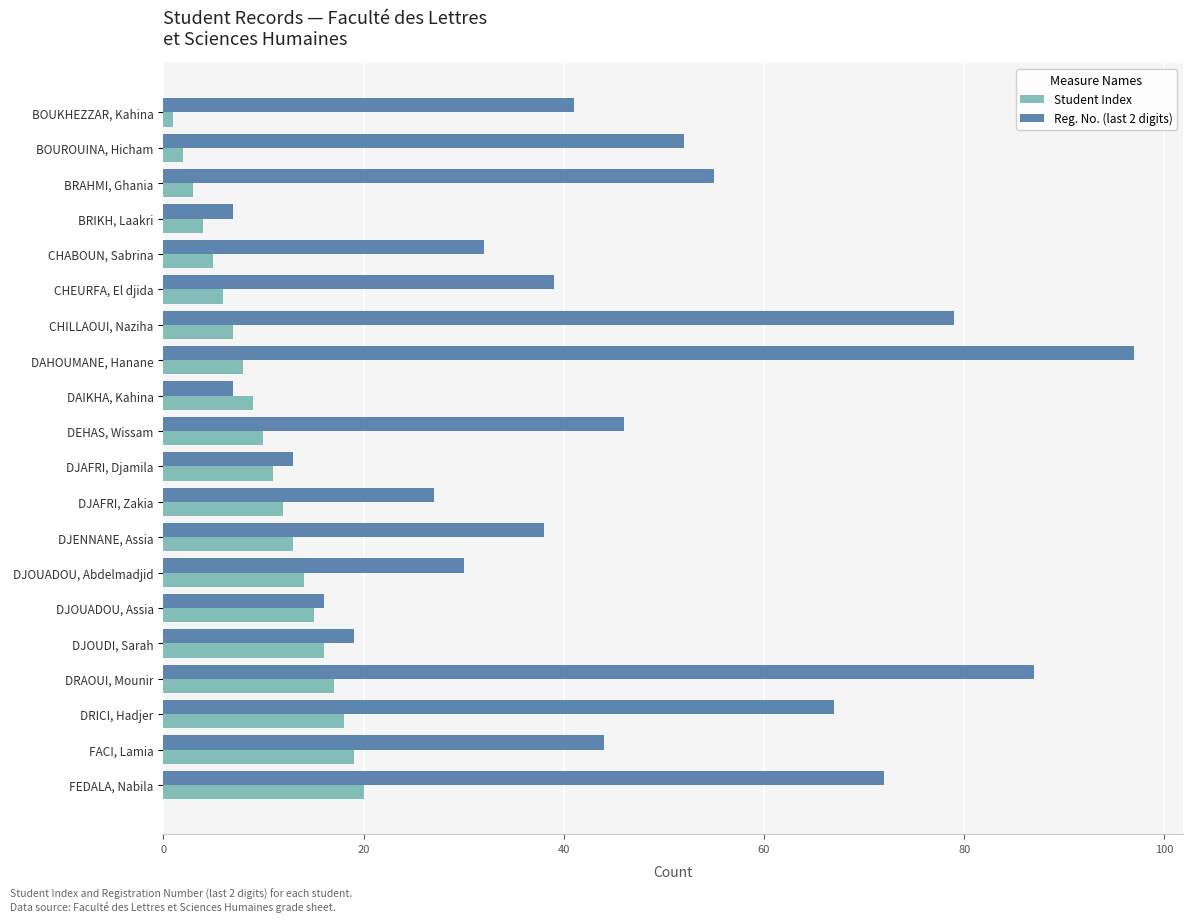

What is the highest value of the Reg. No. (last 2 digits) series?

97